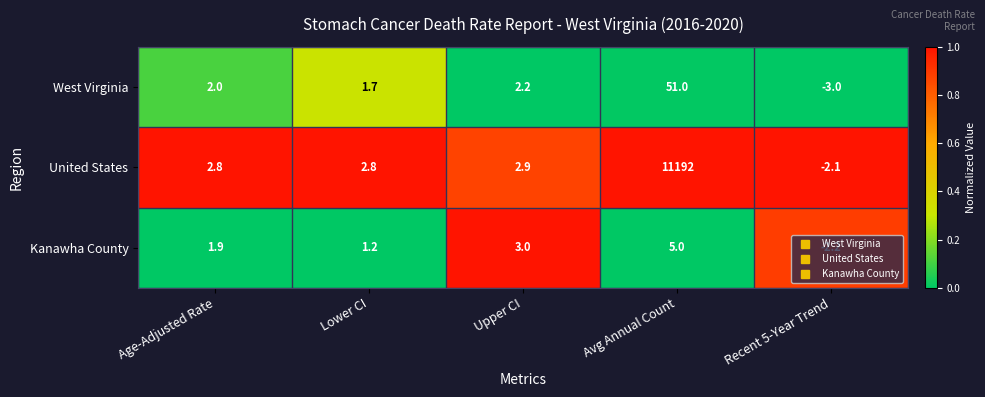

At Avg Annual Count, list the series in order from largest to smallest.

United States, West Virginia, Kanawha County